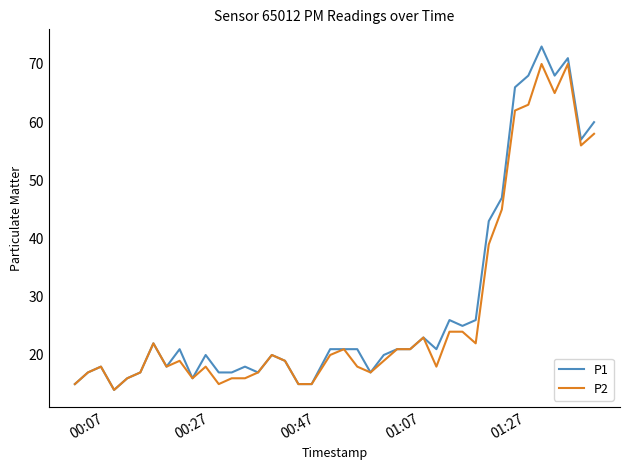

Which series has the widest spread of values?

P1